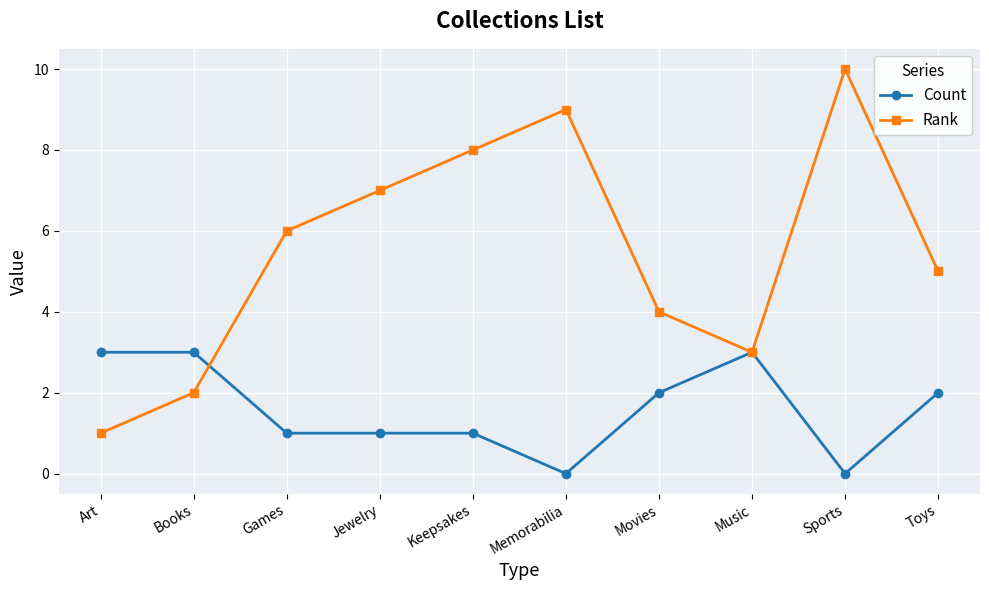

Which series ends up on top after the final intersection of Count and Rank?

Rank